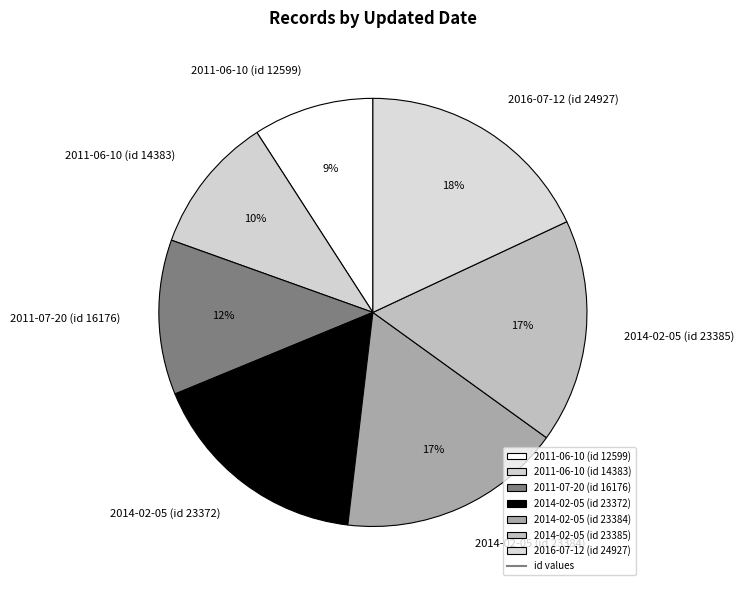

Do 2011-06-10 (id 14383) and 2011-07-20 (id 16176) together represent more than half of the pie?

No